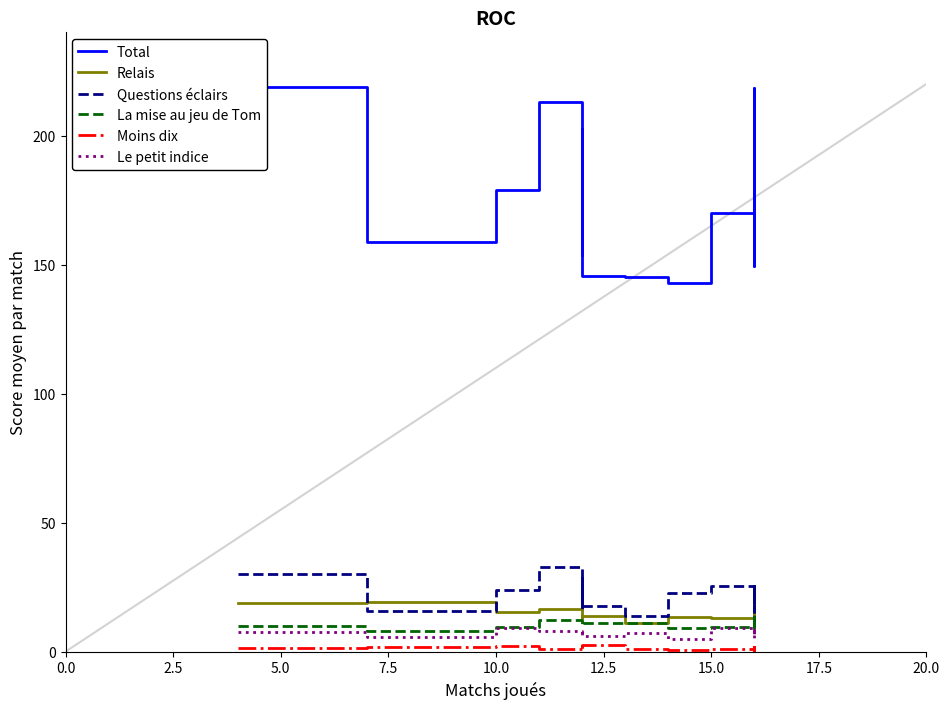

Does the chart have visible grid lines?

No